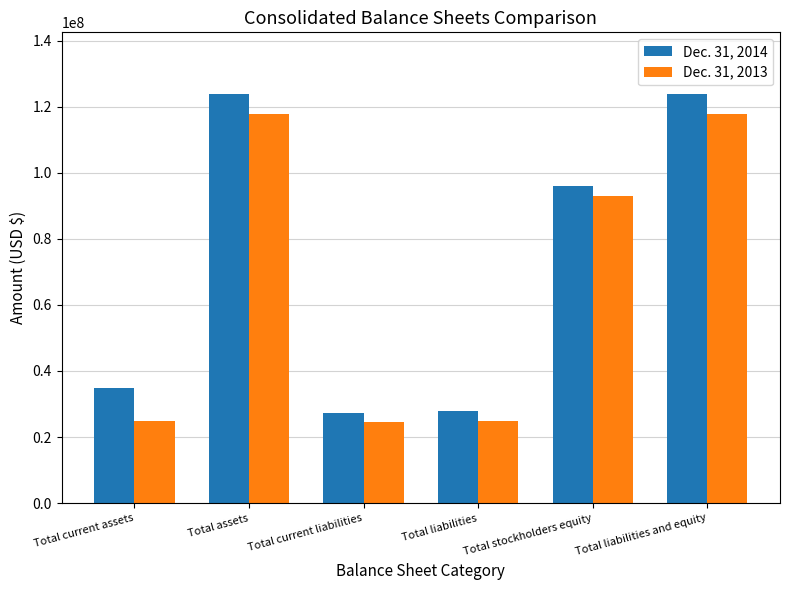

Count the number of data series in this chart.

2